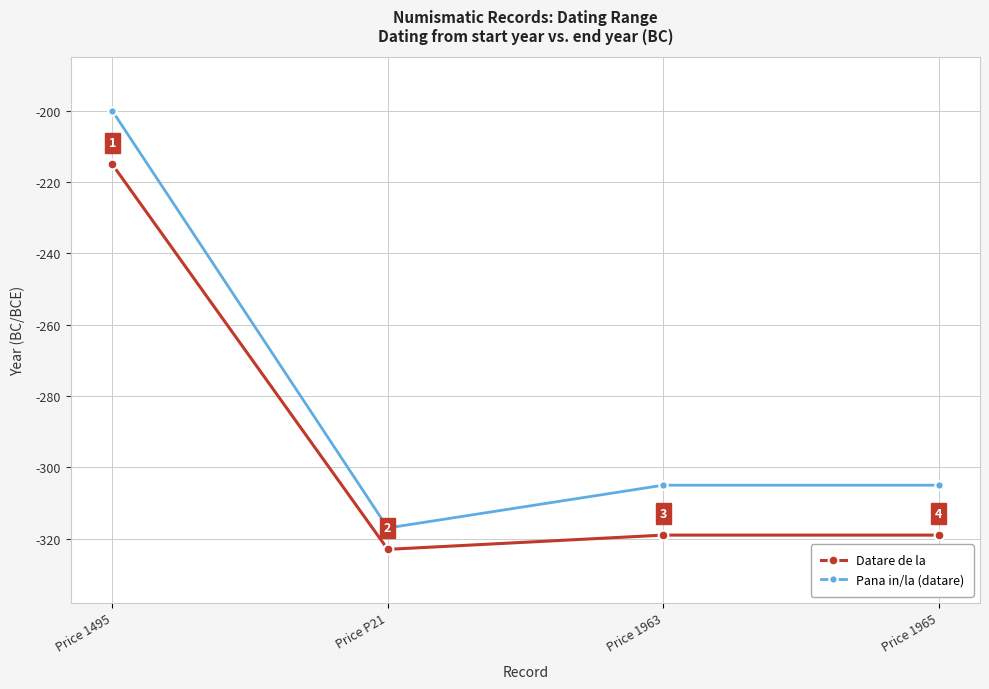

Is the value of Pana in/la (datare) at Price 1963 greater than the value of Datare de la at Price 1495?

No